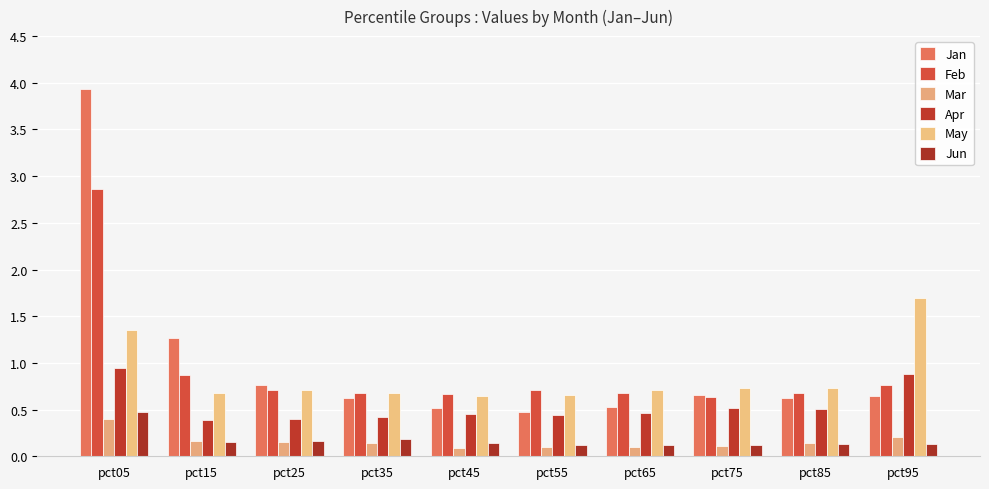

How many bars are there in total?

60